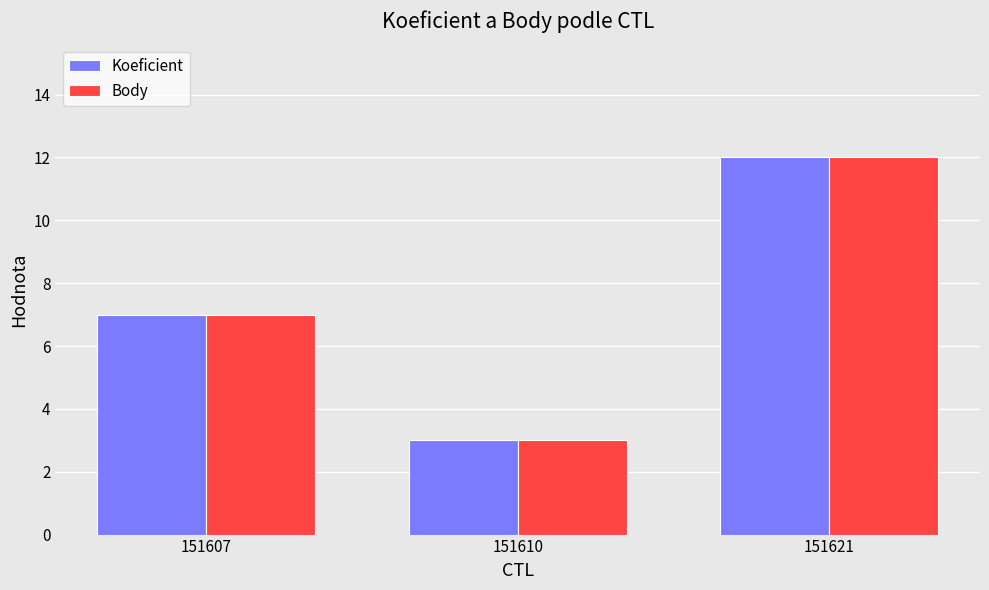

The value of Body at 151621 is 18. True or false?

False